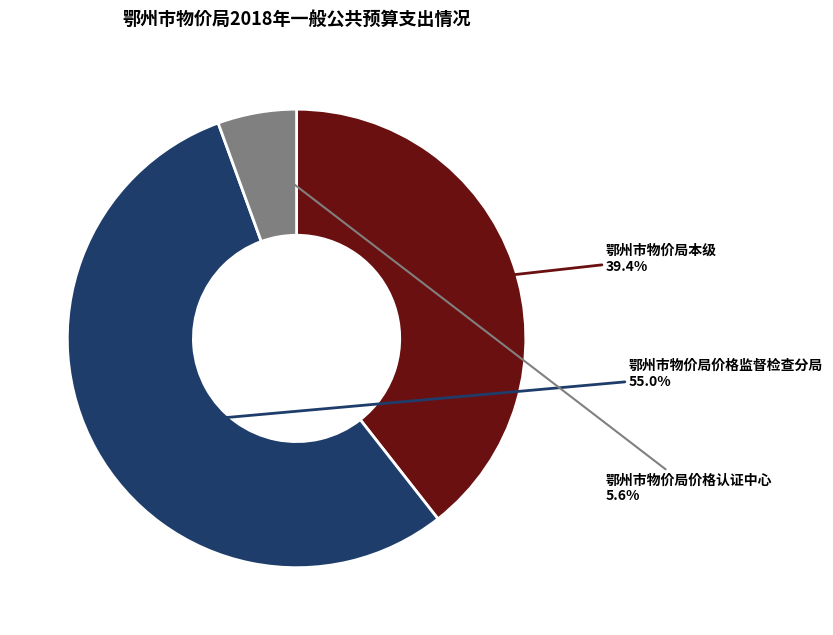

Is there any slice that represents more than half of the pie?

Yes